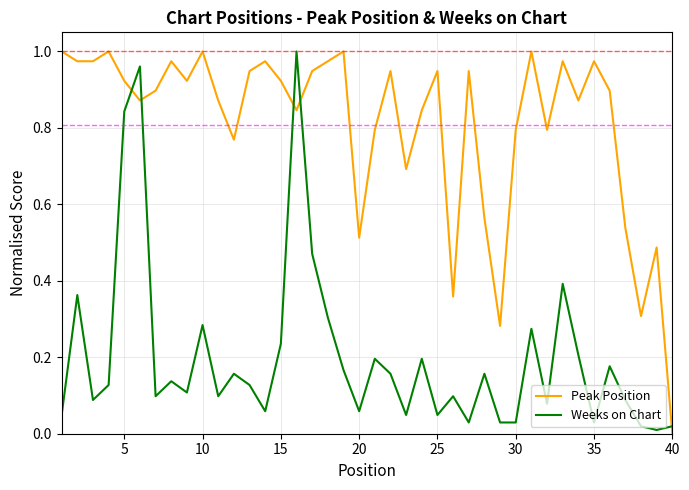

Which series has the largest total across all categories?

Peak Position